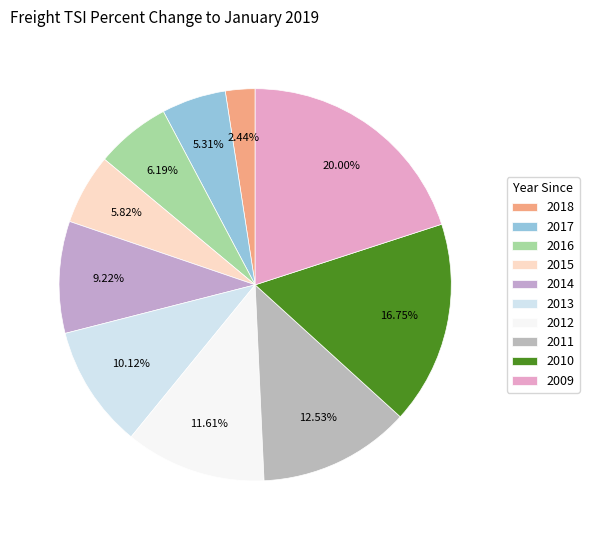

What is the ratio of the value at 2011 to the value at 2010?

0.7